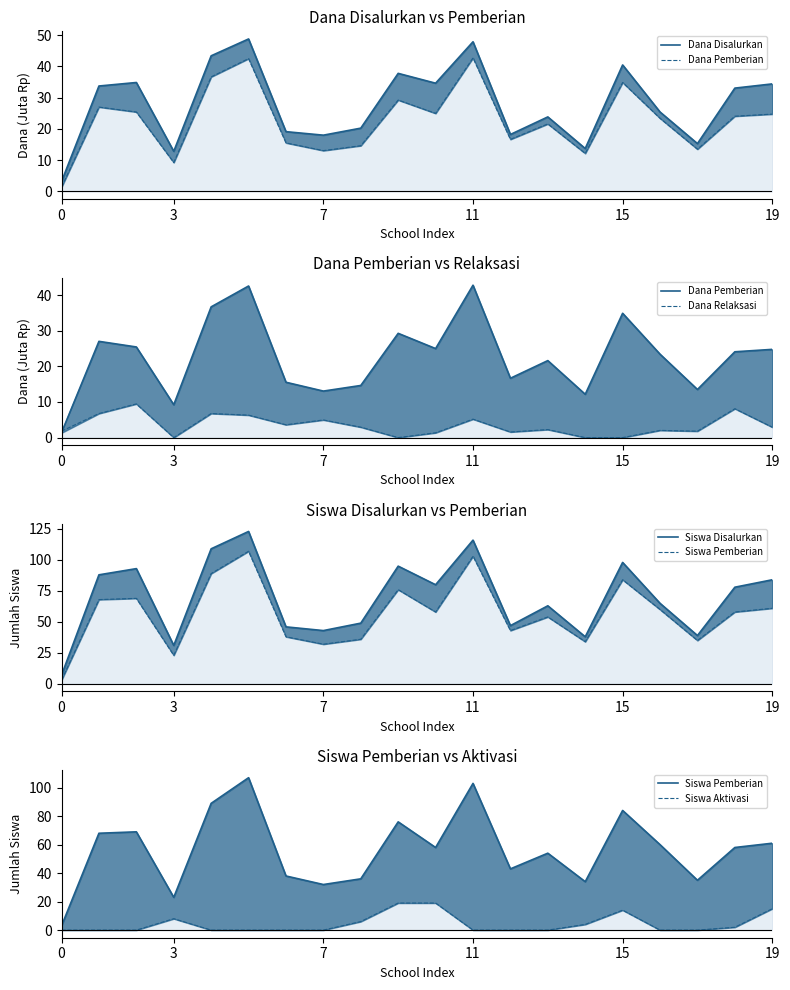

Which series has the largest total across all categories?

Siswa Disalurkan